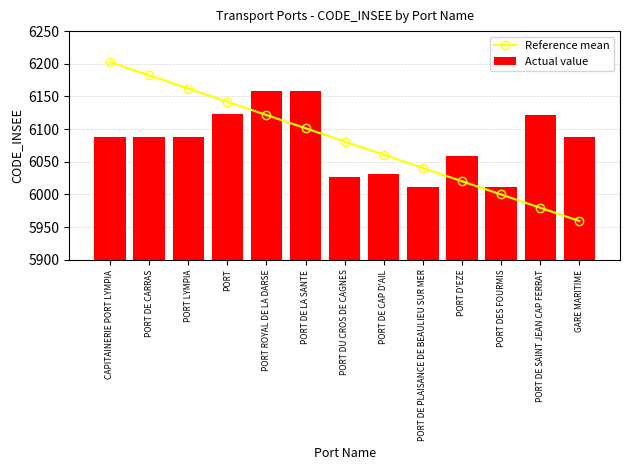

The value of Actual value at PORT D'EZE is 8869.7. True or false?

False